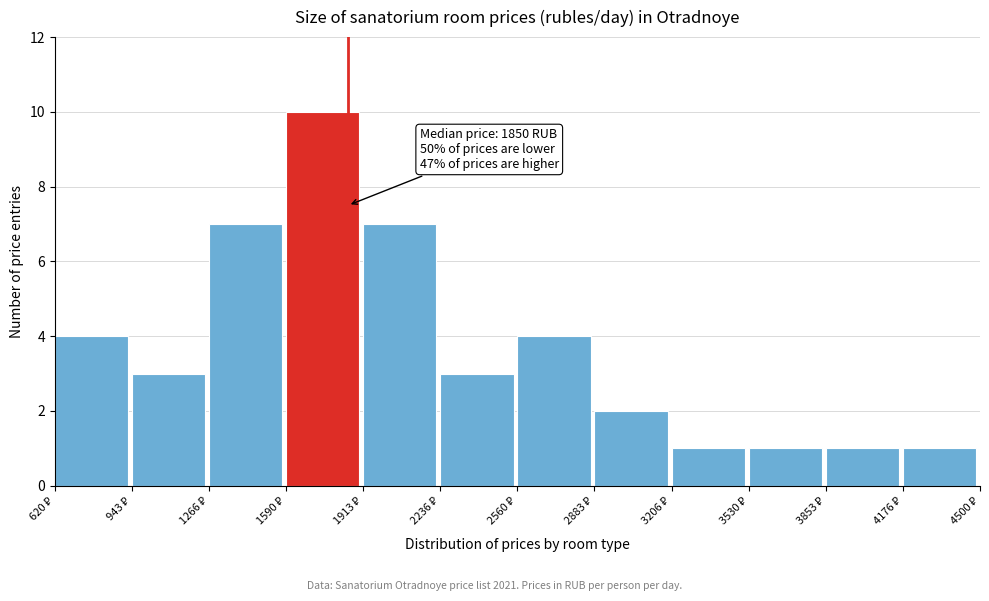

Which range on the x-axis has the tallest bar?

1600 to 1900